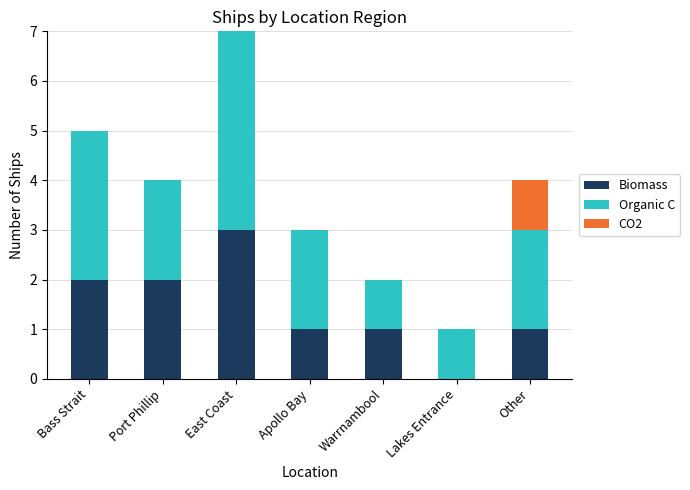

What are all the series names shown in the legend?

Biomass, Organic C, CO2